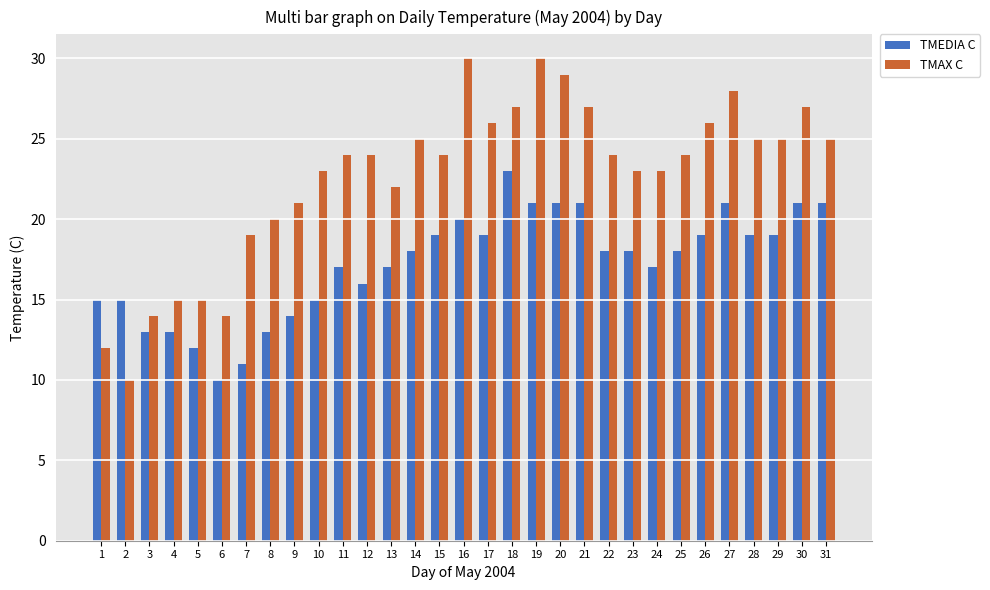

What value does the TMAX C series have at 7, to the nearest 10?

20